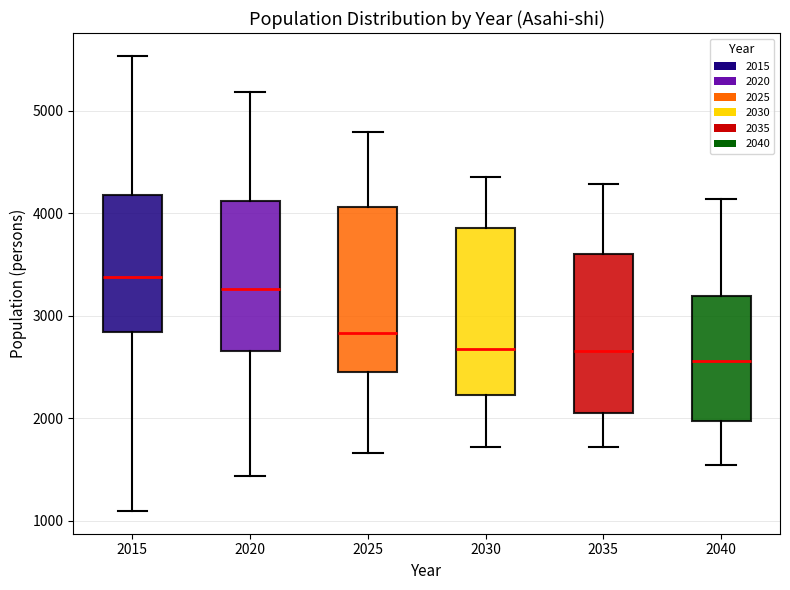

Reading left to right, read every box against the y-axis: the position of its median line, the range the box covers, and the ends of its whiskers. The values are not printed on the chart, so give them approximately, as read against the axis.

2015: median 3400, box 2800 to 4200, whiskers 1100 to 5500
2020: median 3300, box 2700 to 4100, whiskers 1400 to 5200
2025: median 2800, box 2500 to 4100, whiskers 1700 to 4800
2030: median 2700, box 2200 to 3900, whiskers 1700 to 4400
2035: median 2700, box 2100 to 3600, whiskers 1700 to 4300
2040: median 2600, box 2000 to 3200, whiskers 1500 to 4100